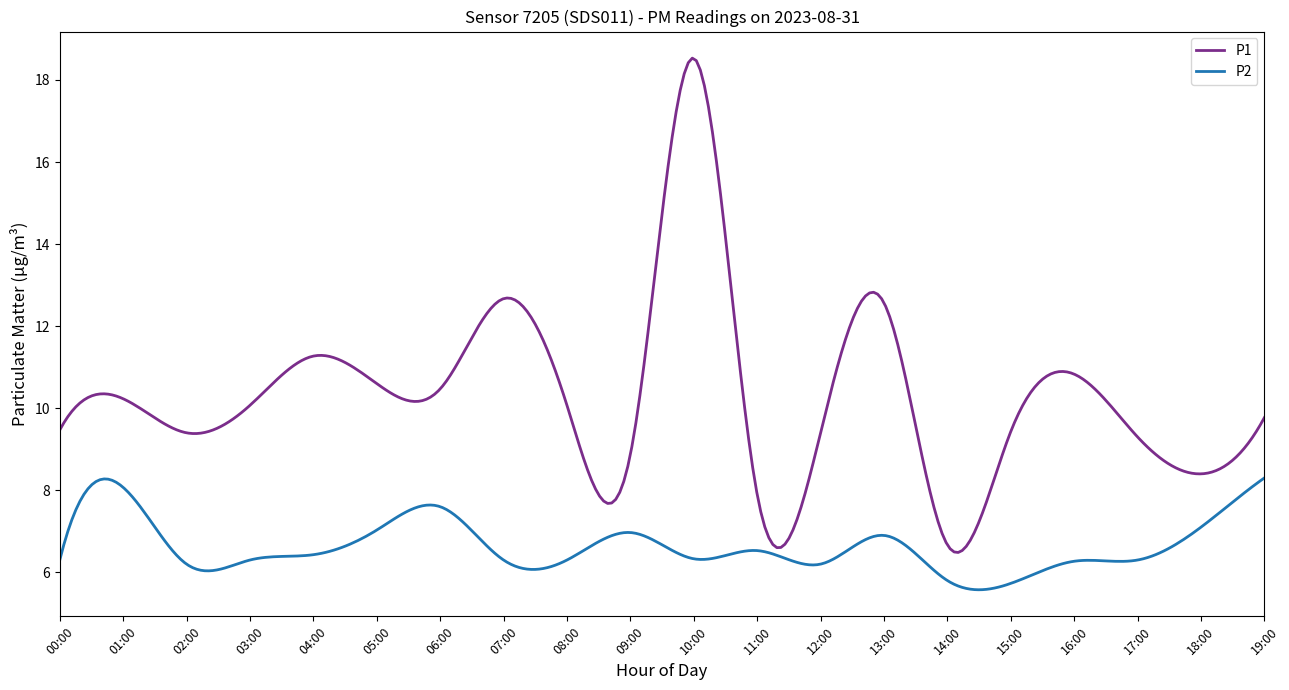

What is the lowest value of the P2 series?

5.6